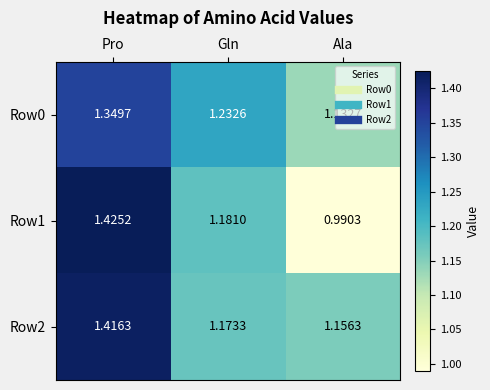

Is the value of Row2 at Ala greater than the value of Row1 at Pro?

No